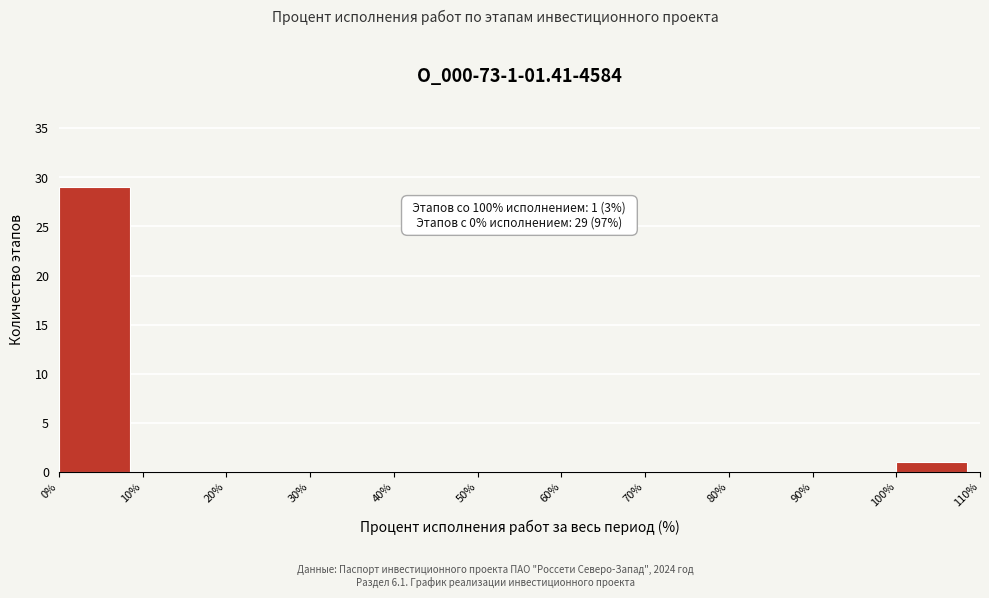

Over which range of the x-axis is the bar tallest?

0% to 10%